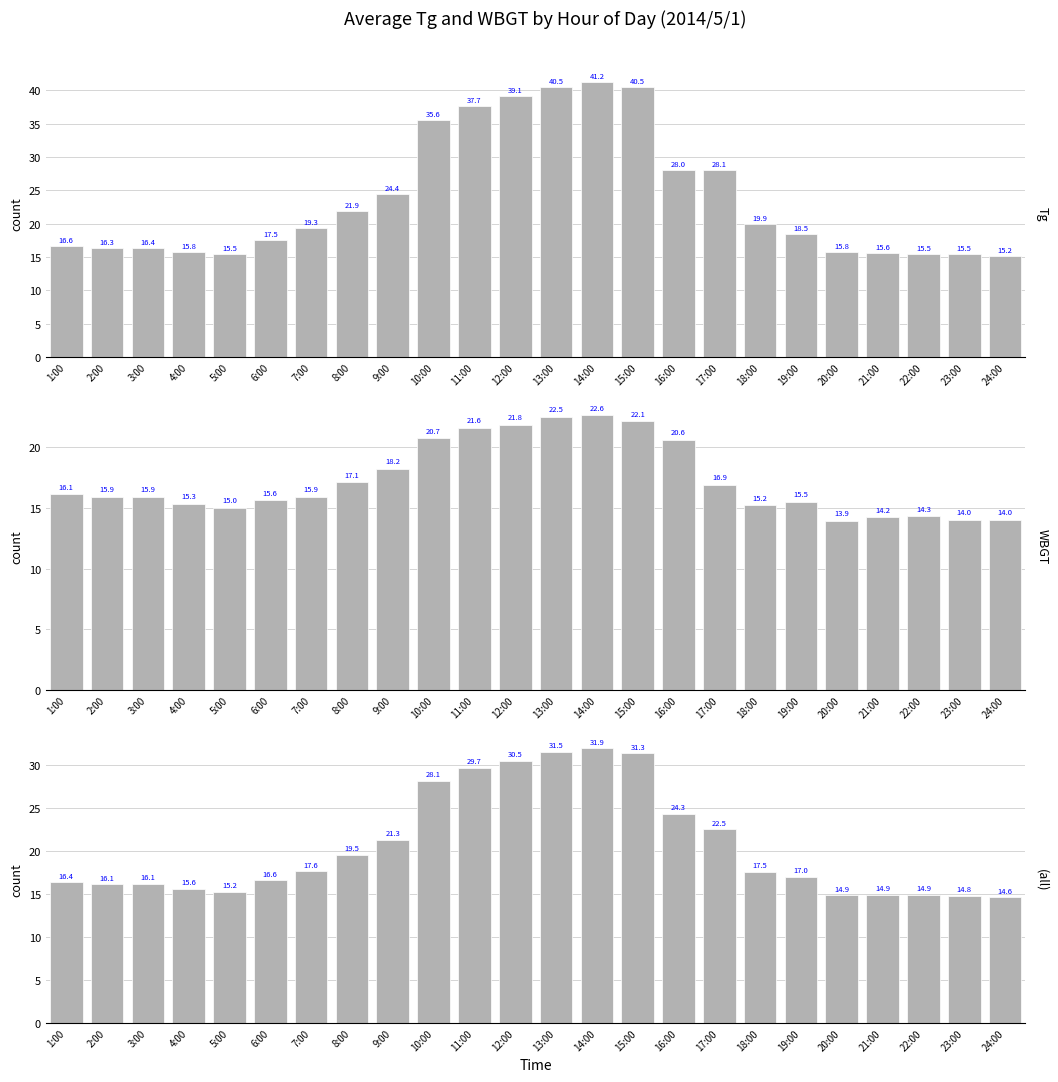

What is the difference between the highest and lowest values at 7:00?

3.4